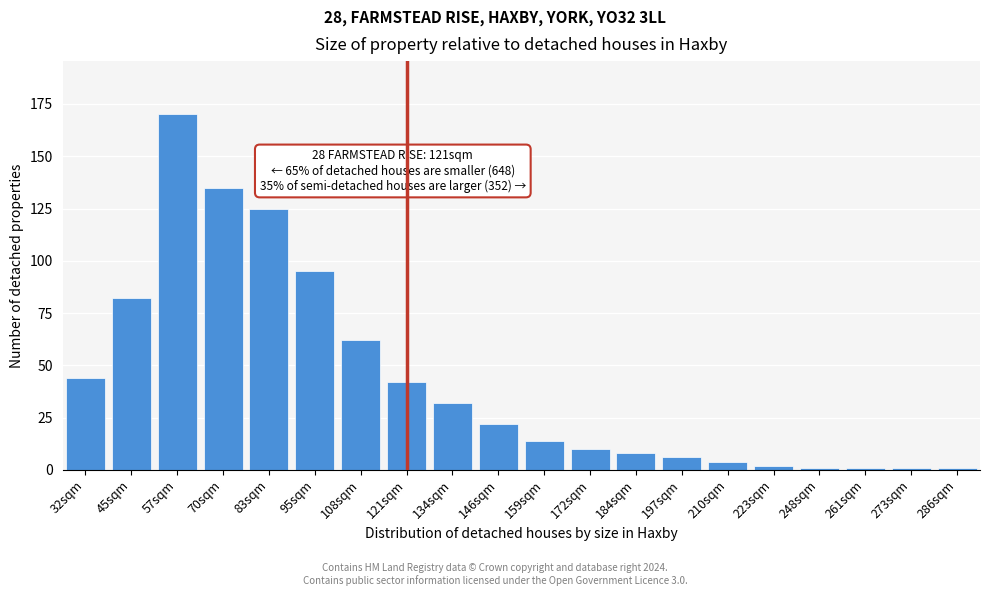

Reading left to right, what are all the values shown in this chart?

32sqm=44	45sqm=82	57sqm=170	70sqm=135	83sqm=125	95sqm=95	108sqm=62	121sqm=42	134sqm=32	146sqm=22	159sqm=14	172sqm=10	184sqm=8	197sqm=6	210sqm=4	223sqm=2	248sqm=1	261sqm=1	273sqm=1	286sqm=1